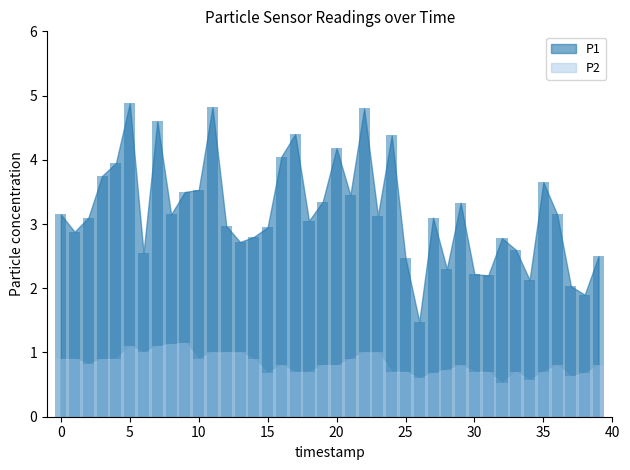

Which series has the largest range (max minus min)?

P1